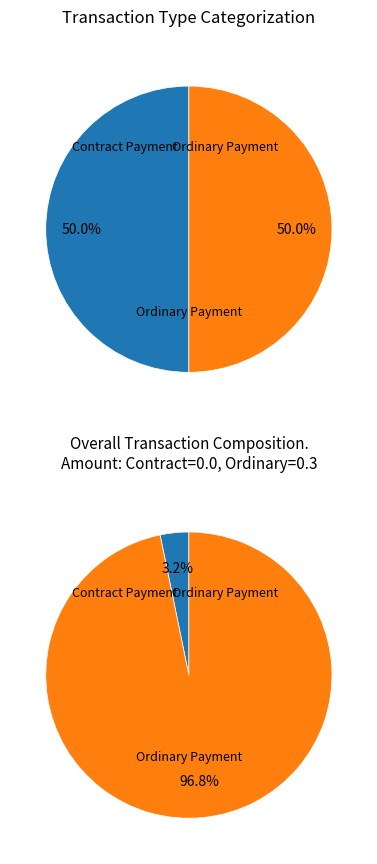

Which slice is the smallest?

Contract Payment